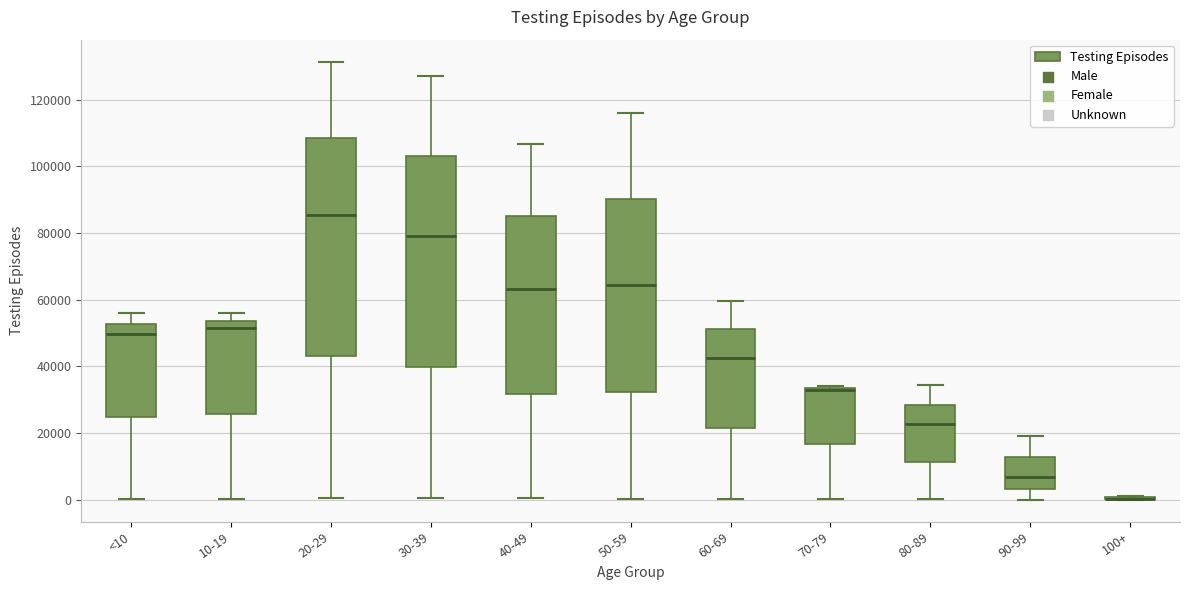

Where is the upper edge of the box for 60-69 on the y-axis? The values are not printed on the chart, so give them approximately, as read against the axis.

52000